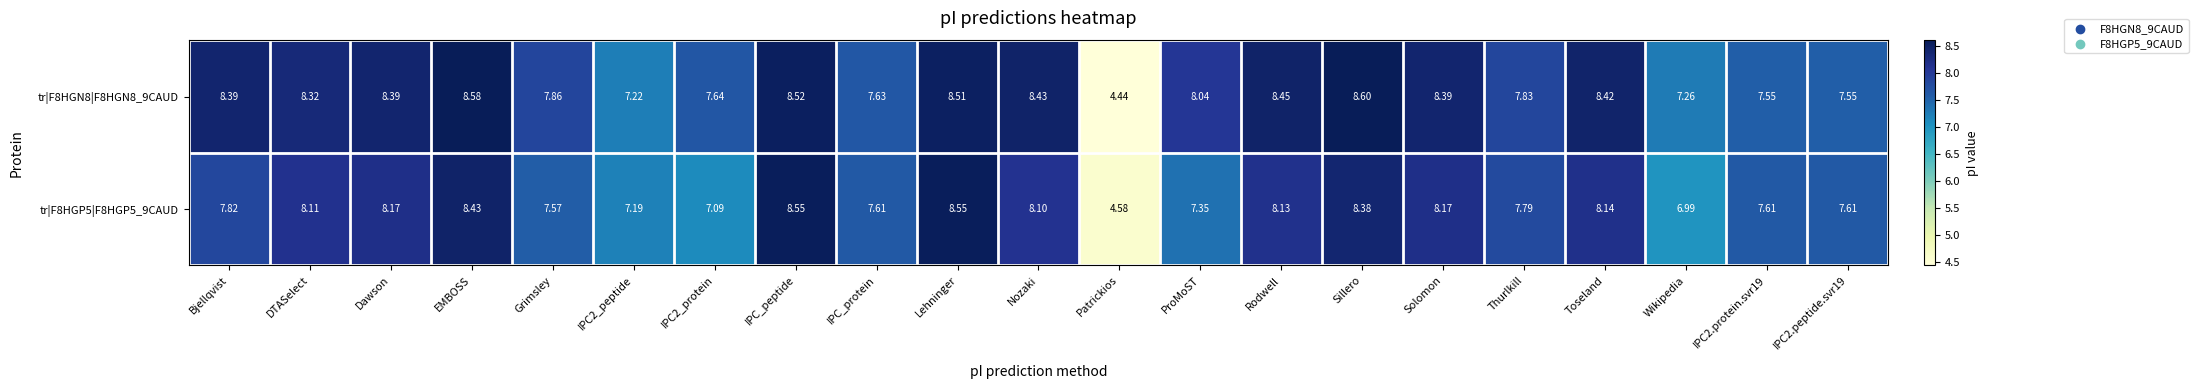

Which label corresponds to the largest value in the chart?

Sillero